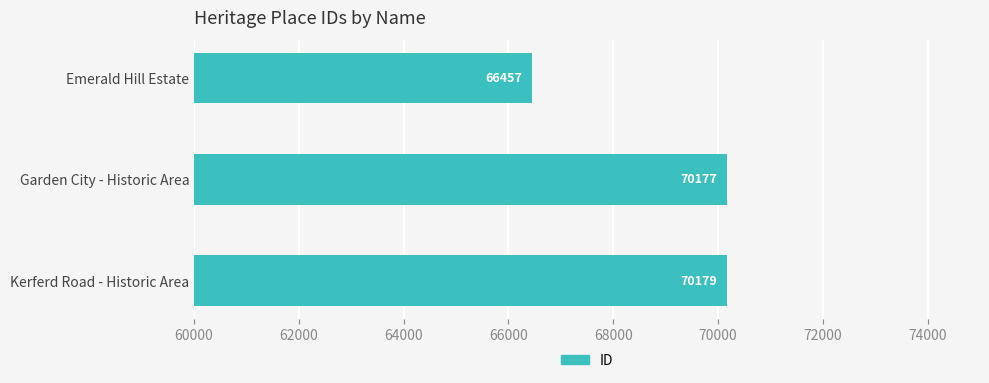

Are the bars grouped side by side (vs. stacked)?

No